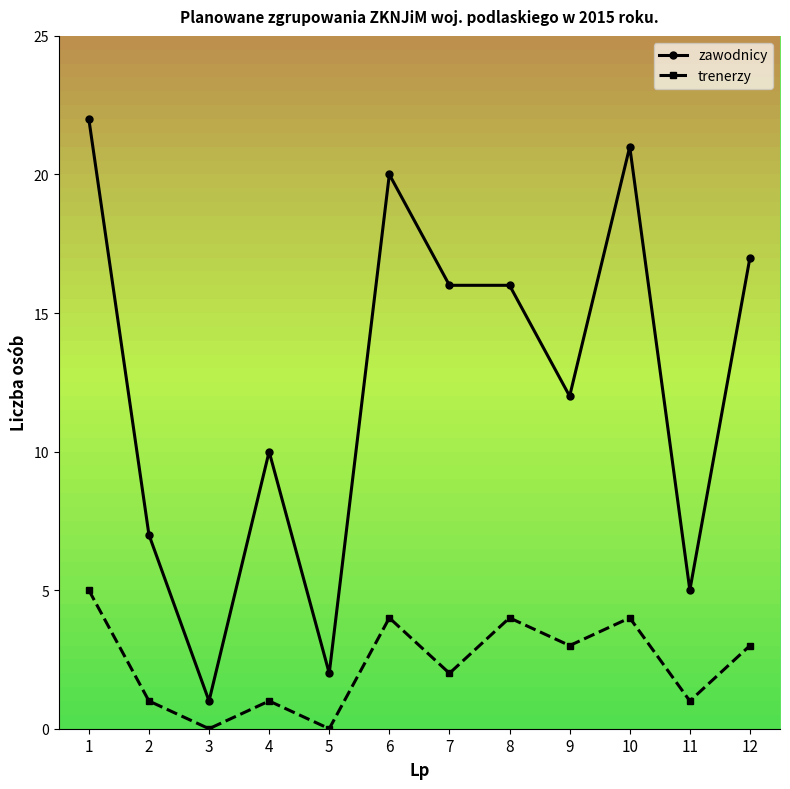

Which series has the widest spread of values?

zawodnicy